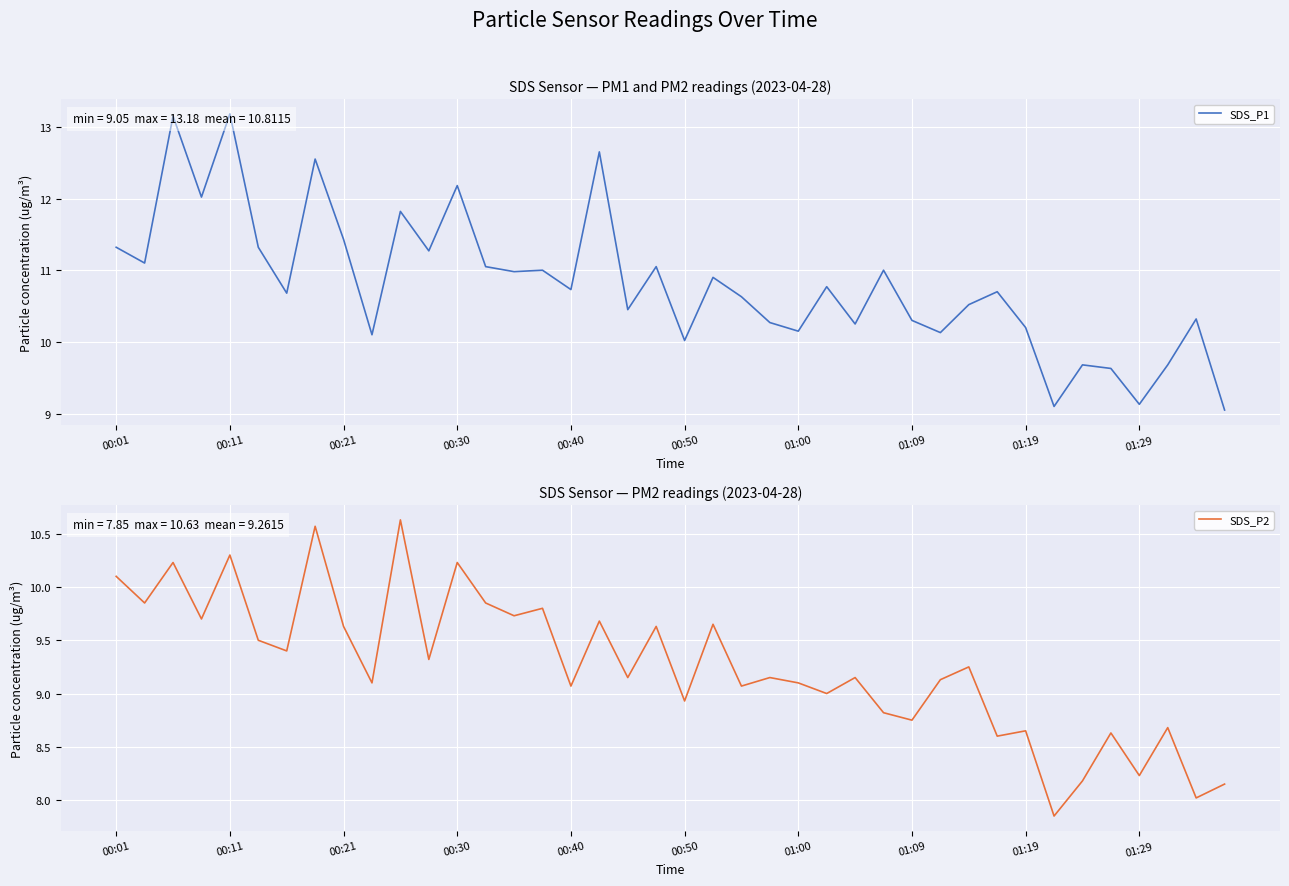

How many categories are shown in the chart?

40